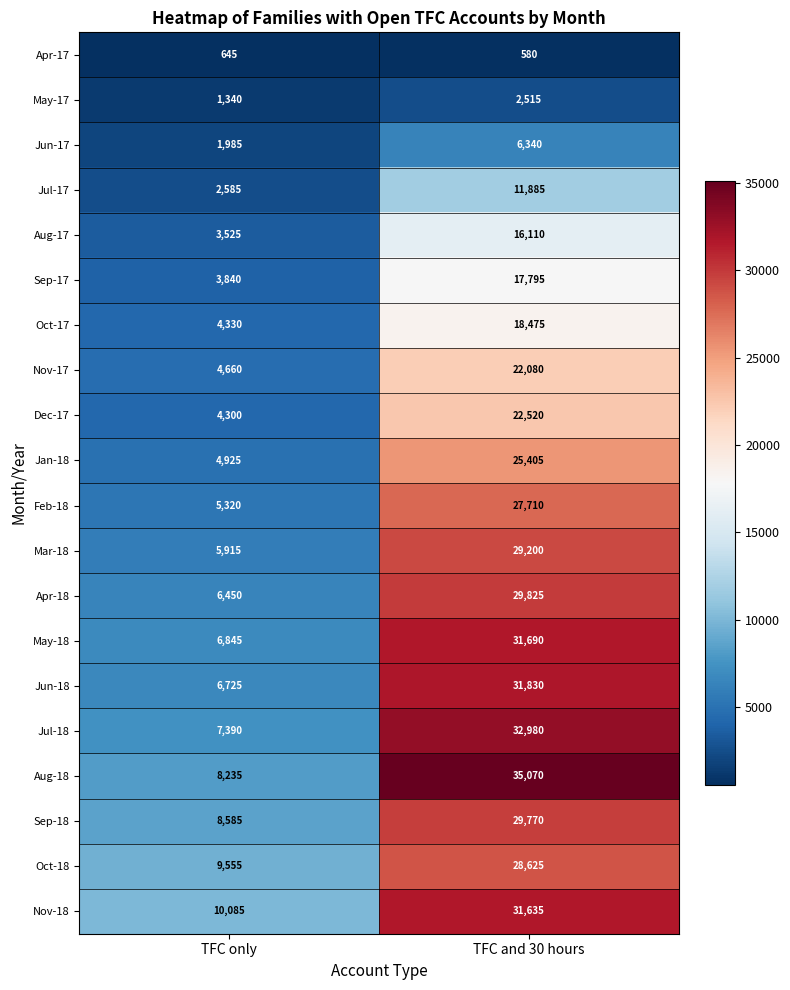

At which category does the chart reach its peak across all series?

TFC and 30 hours